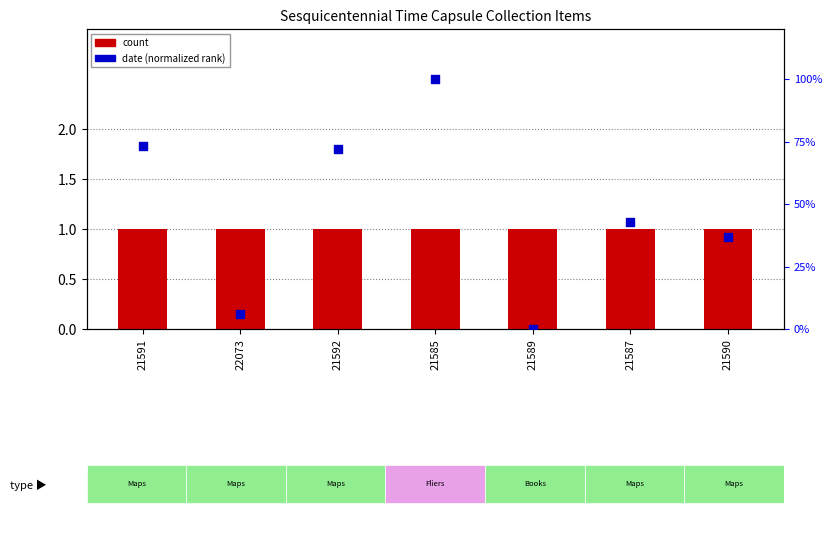

What is the total value across all series at 22073?

7.0